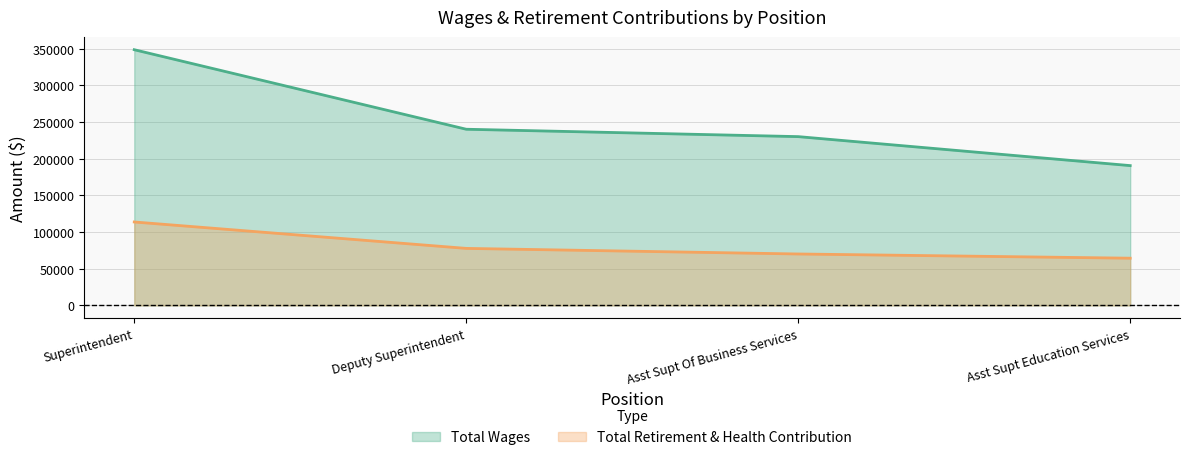

What is the lowest value of the Total Retirement & Health Contribution series?

64421